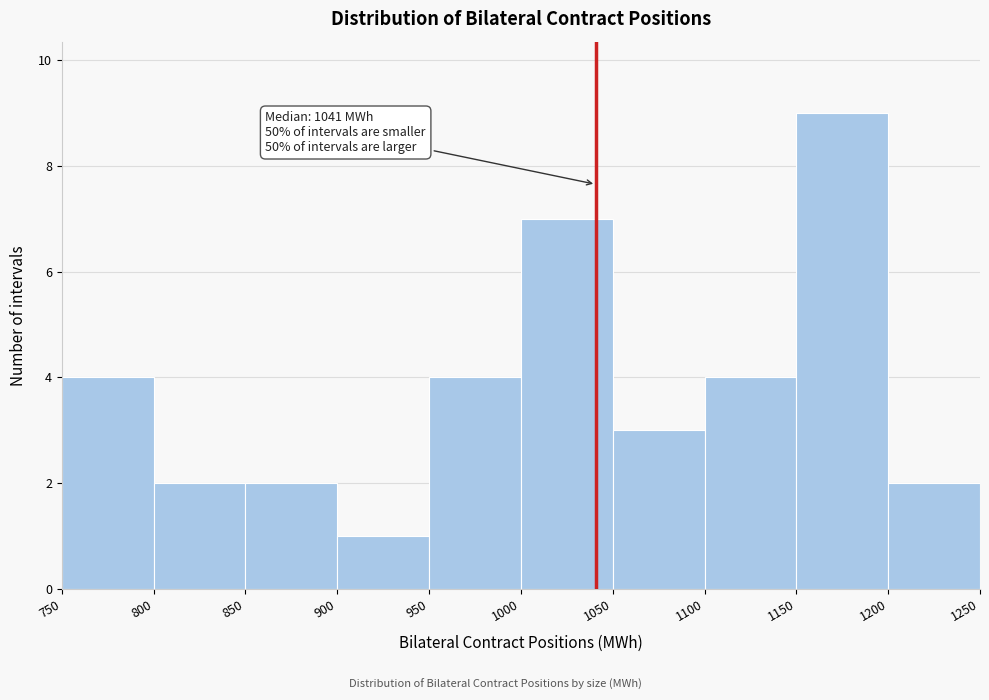

Over which range of the x-axis is the bar tallest?

1150 to 1200